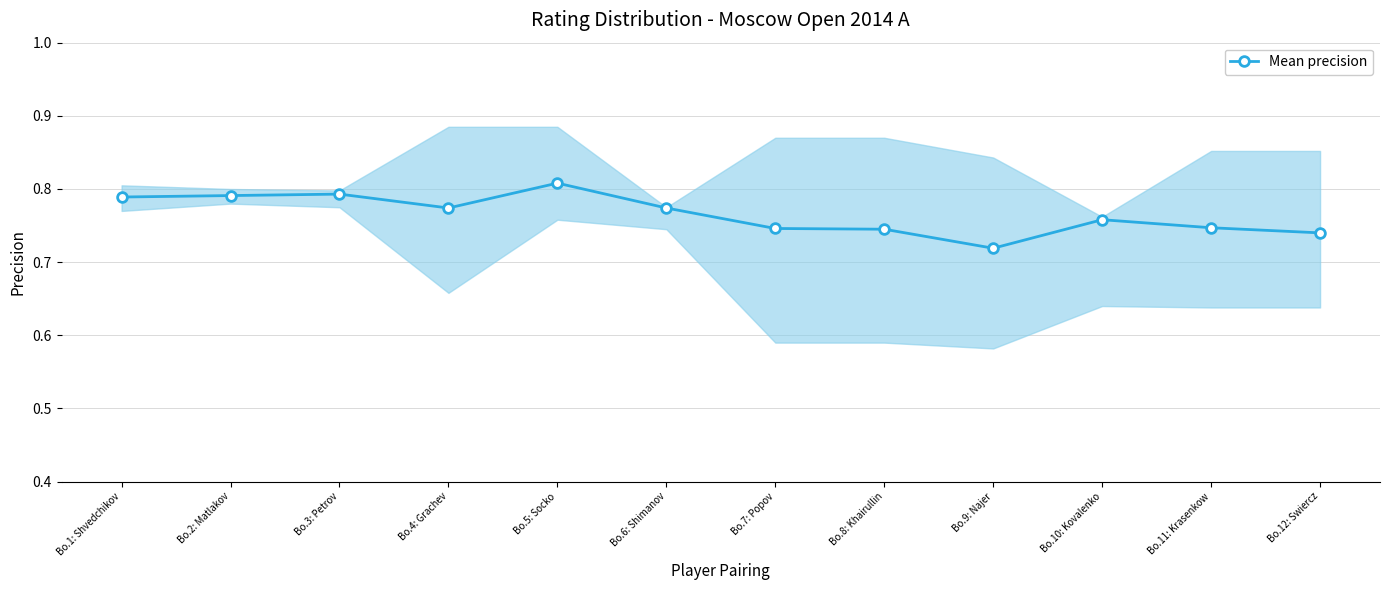

Rank the categories by value from lowest to highest.

Bo.9: Najer, Bo.12: Swiercz, Bo.8: Khairullin, Bo.7: Popov, Bo.11: Krasenkow, Bo.10: Kovalenko, Bo.4: Grachev, Bo.6: Shimanov, Bo.1: Shvedchikov, Bo.2: Matlakov, Bo.3: Petrov, Bo.5: Socko